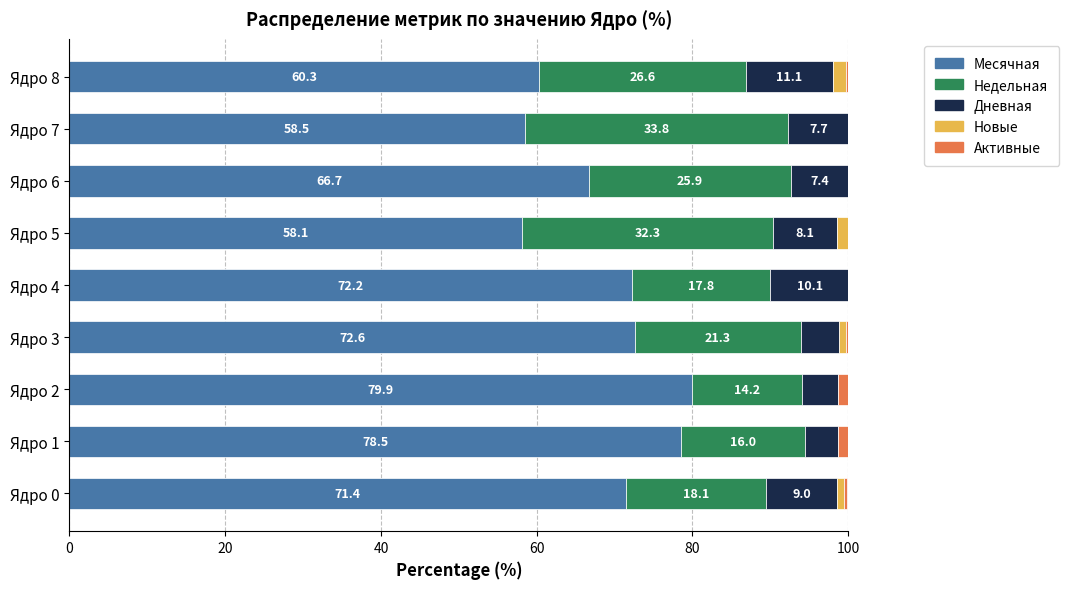

What are all the series names shown in the legend?

Месячная, Недельная, Дневная, Новые, Активные